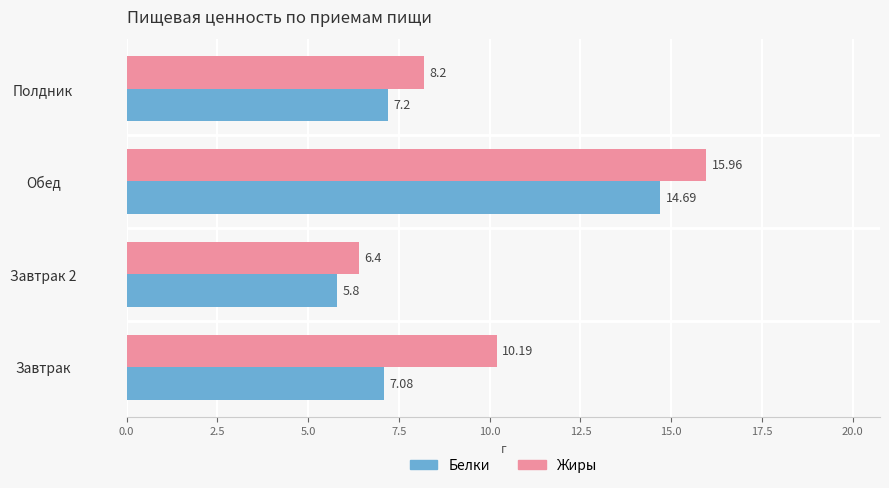

Which series has the largest total across all categories?

Жиры